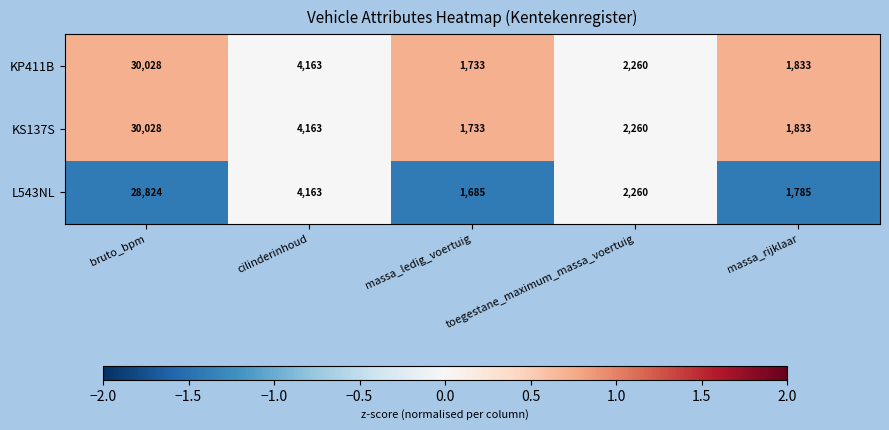

Where is L543NL nearest to the value 15254?

cilinderinhoud